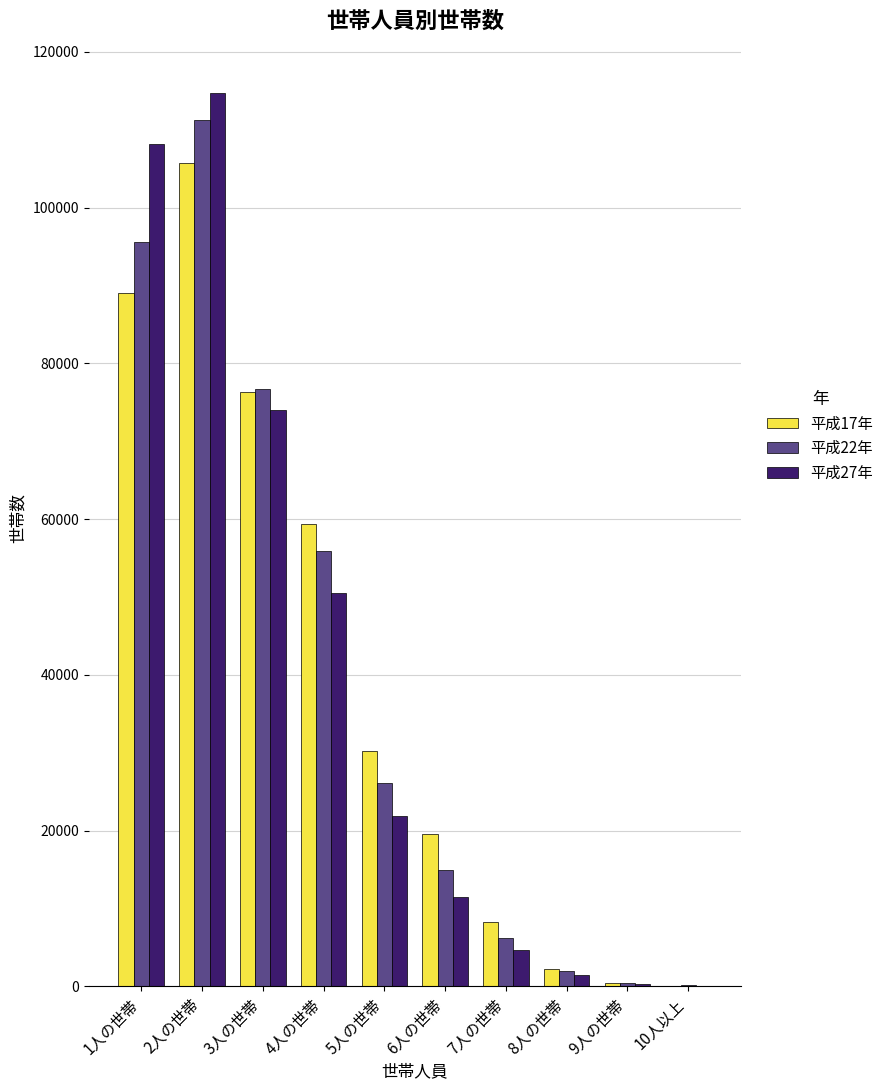

Which series changed the most between 1人の世帯 and 6人の世帯?

平成27年